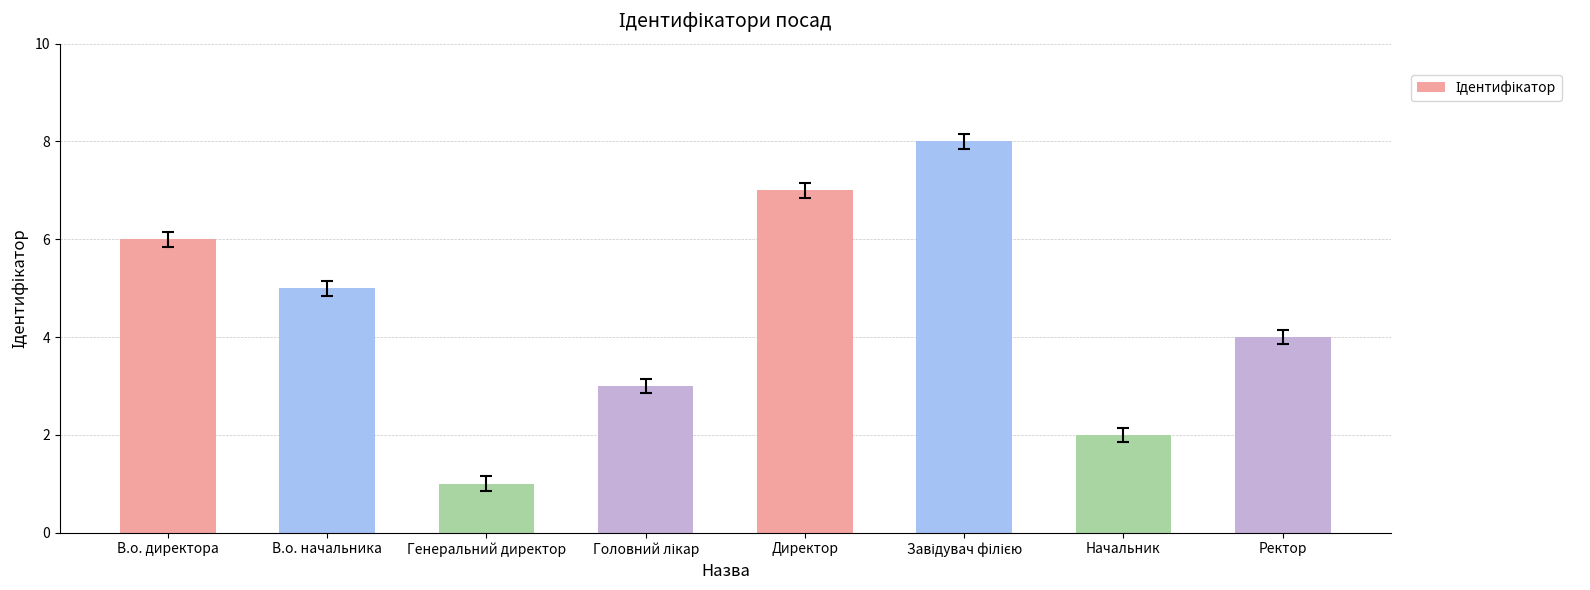

What is the difference between the second highest and minimum values?

6